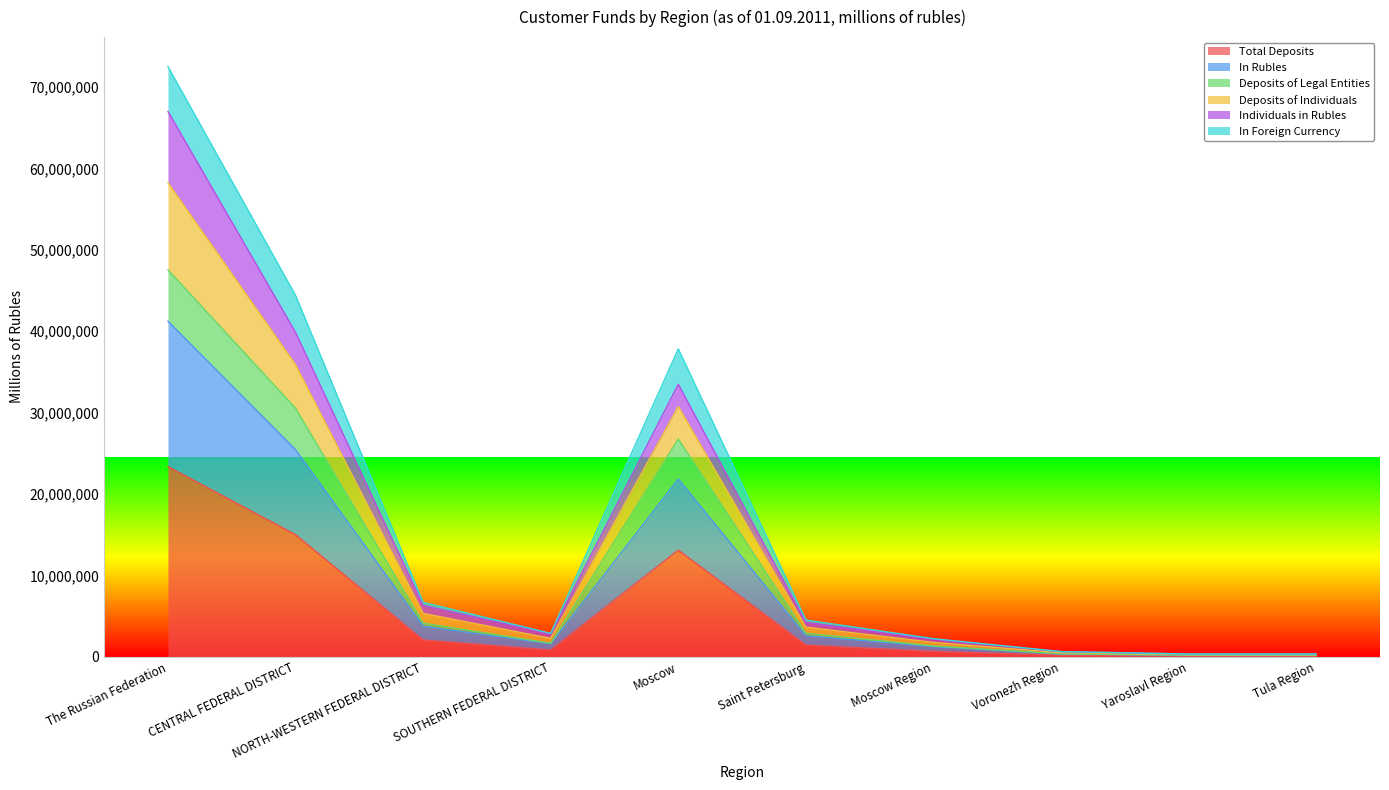

How many lines are shown in the chart?

6